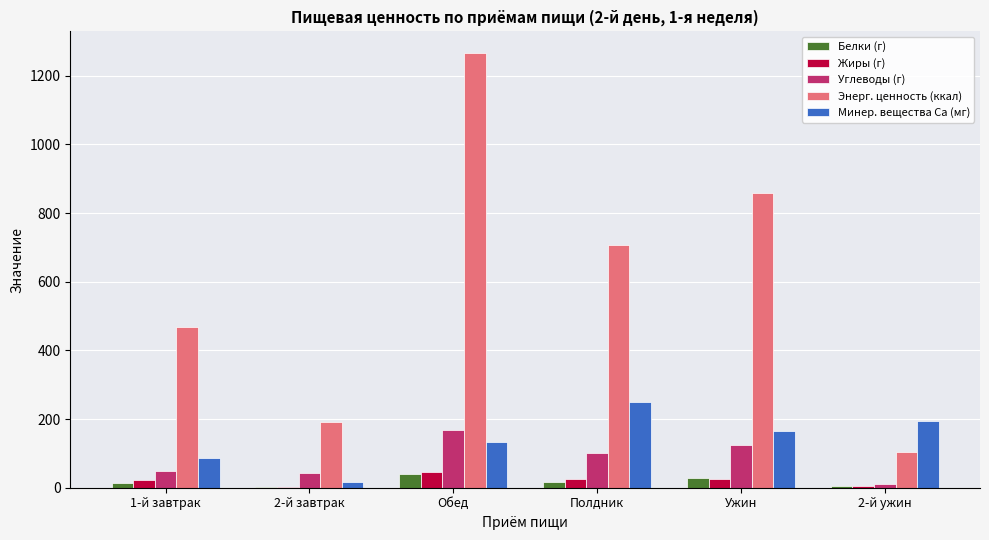

The Углеводы (г) series shows 42.0 at 2-й завтрак. True or false?

True